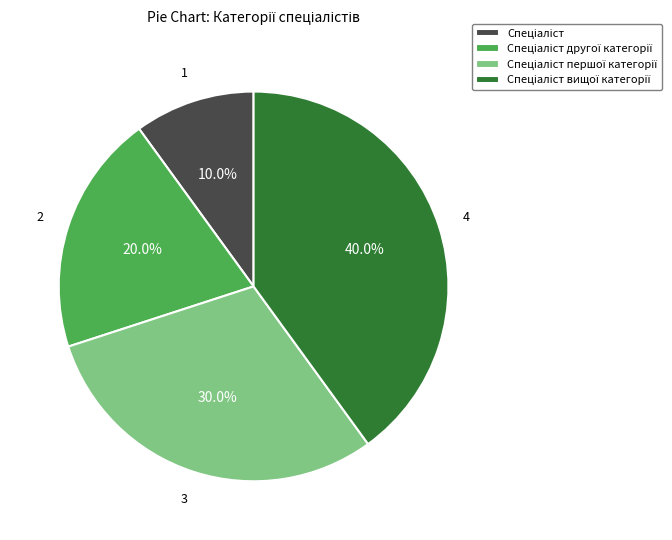

Is there any slice that represents more than half of the pie?

No